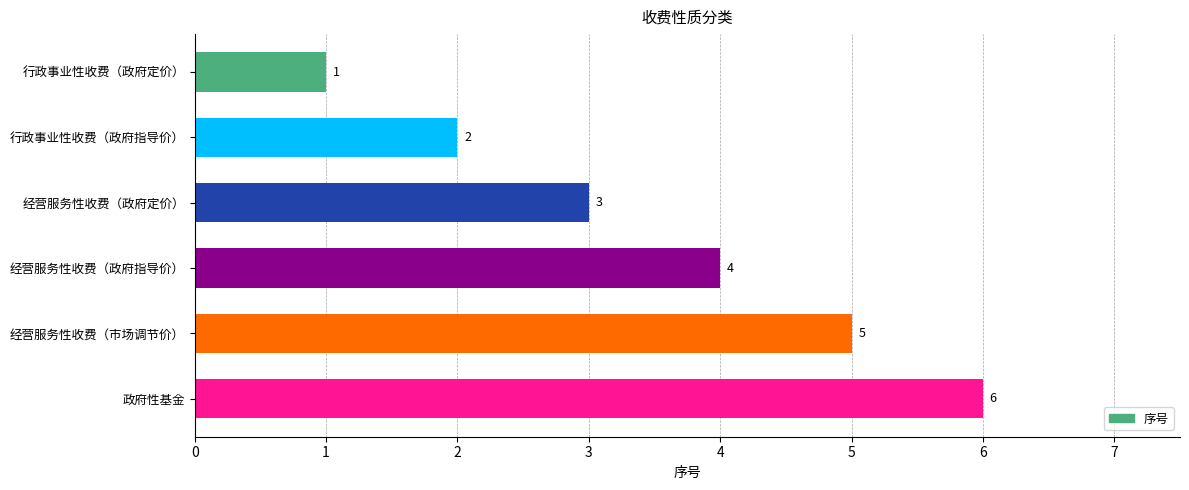

What is the label of the 6th bar from the bottom?

行政事业性收费（政府定价）